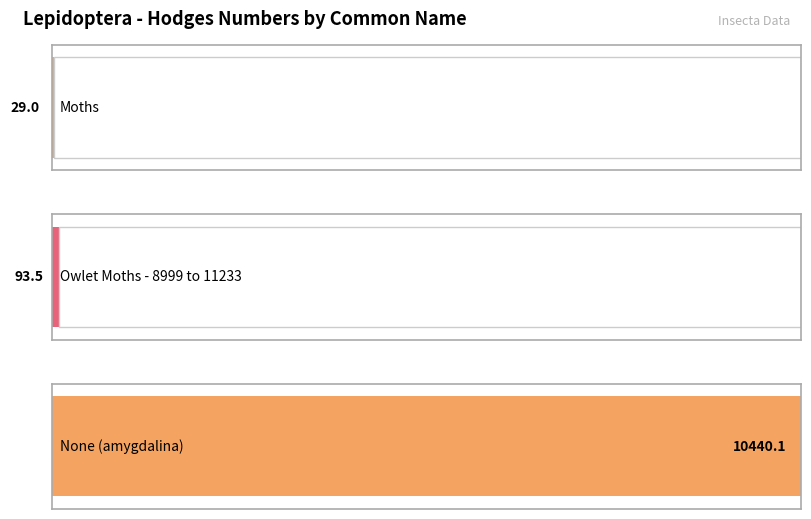

What is the sum of the values at Moths and None (amygdalina)?

10469.1